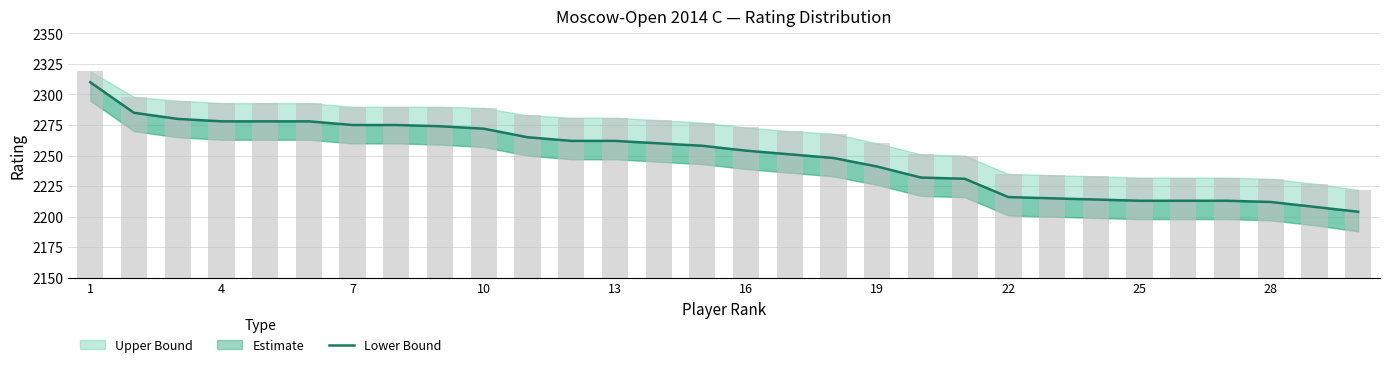

What is the sum of all values?

67477